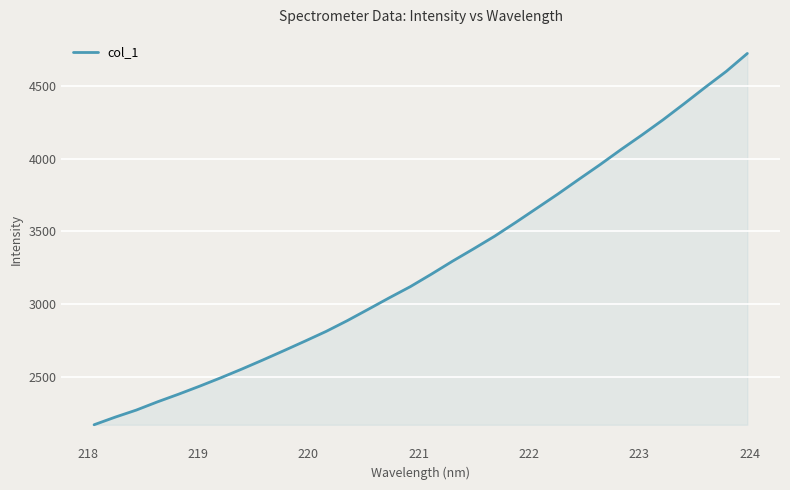

What is the difference between the maximum and minimum values?

2552.2